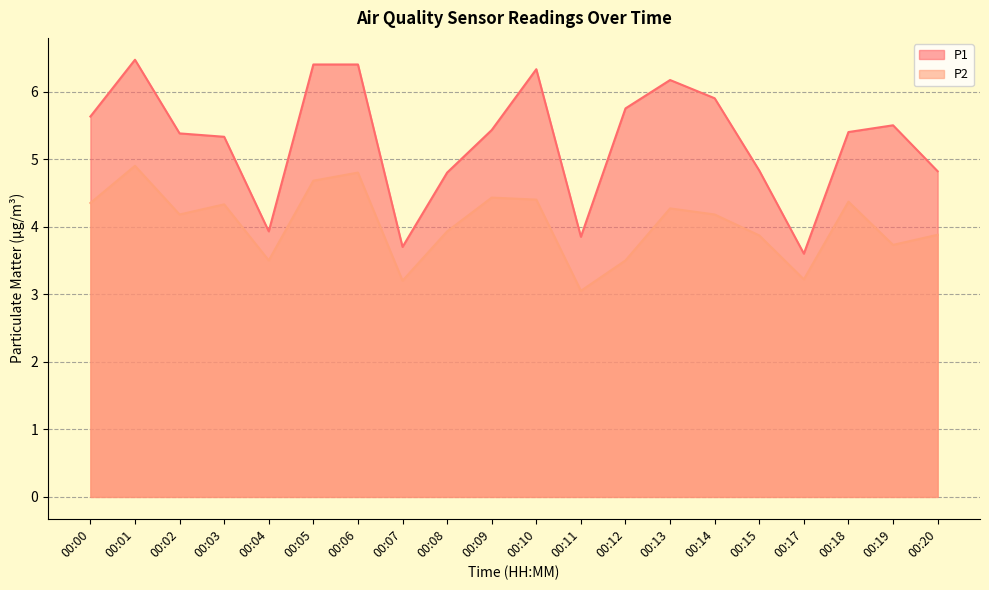

What is the value of the P1 point at the 10th from the left?

5.4